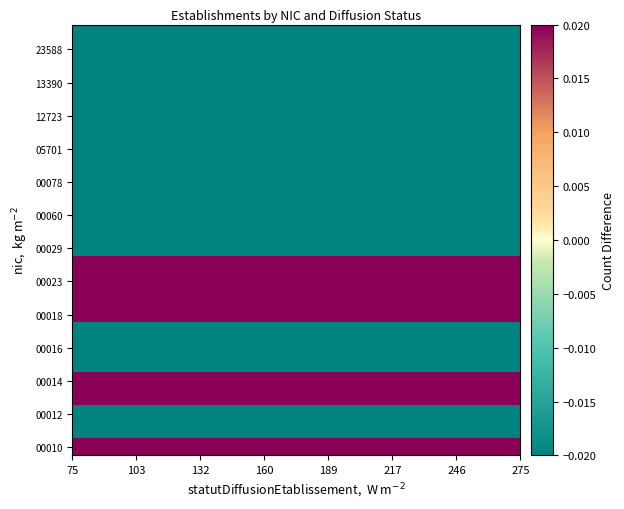

How many categories are shown in the chart?

20